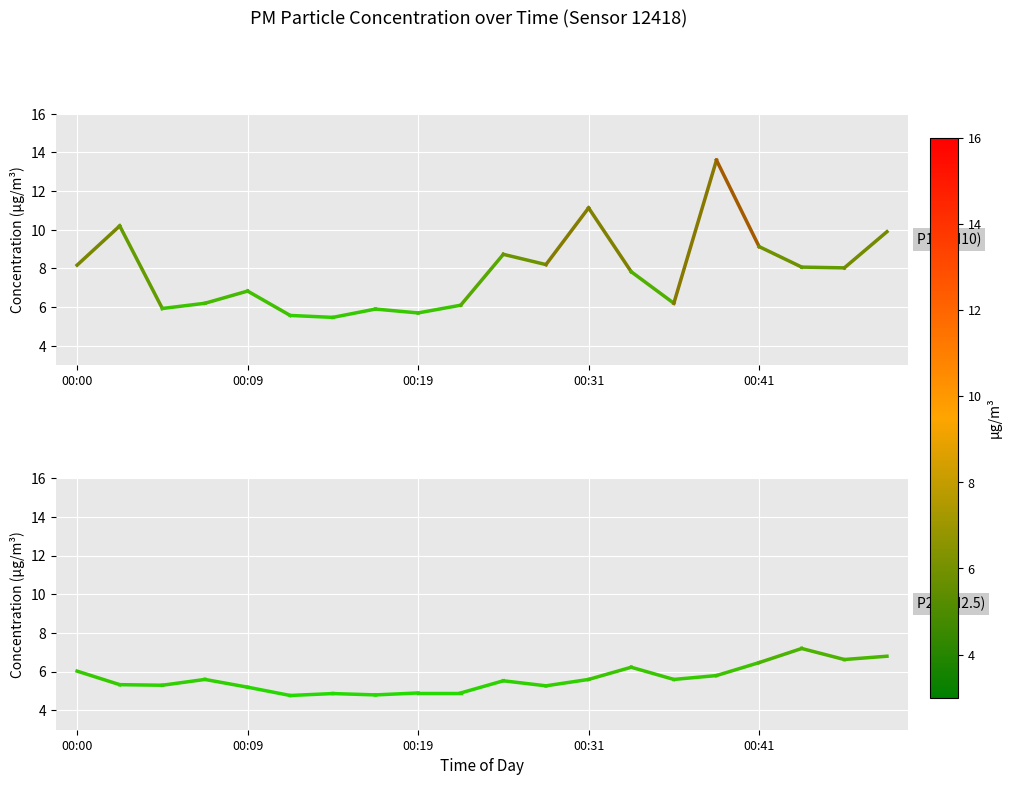

In P2, how many points are lower than both neighbors (excluding endpoints)?

6